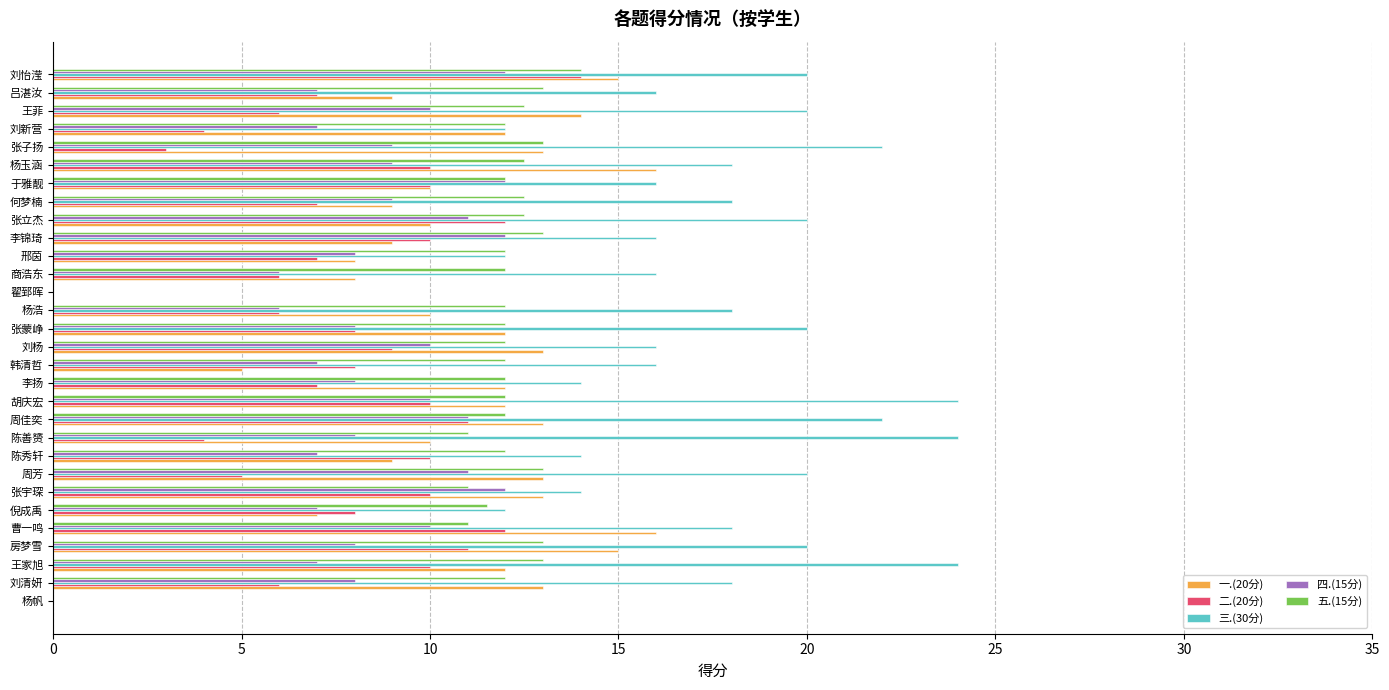

At which category is the sum across all series the highest?

刘怡滢